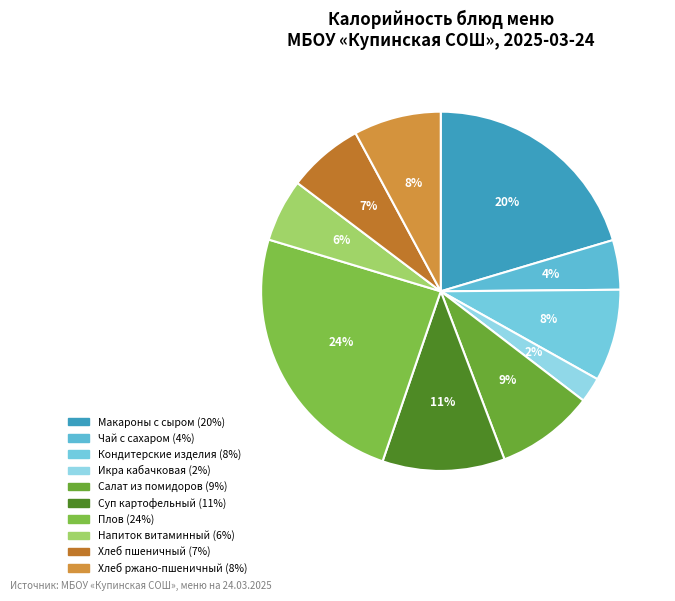

Does any single category account for the majority?

No